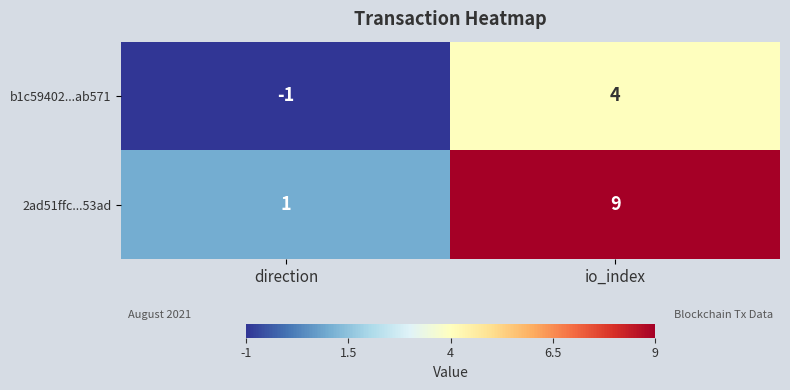

Rank the series by their maximum value, from lowest to highest.

b1c59402...ab571, 2ad51ffc...53ad